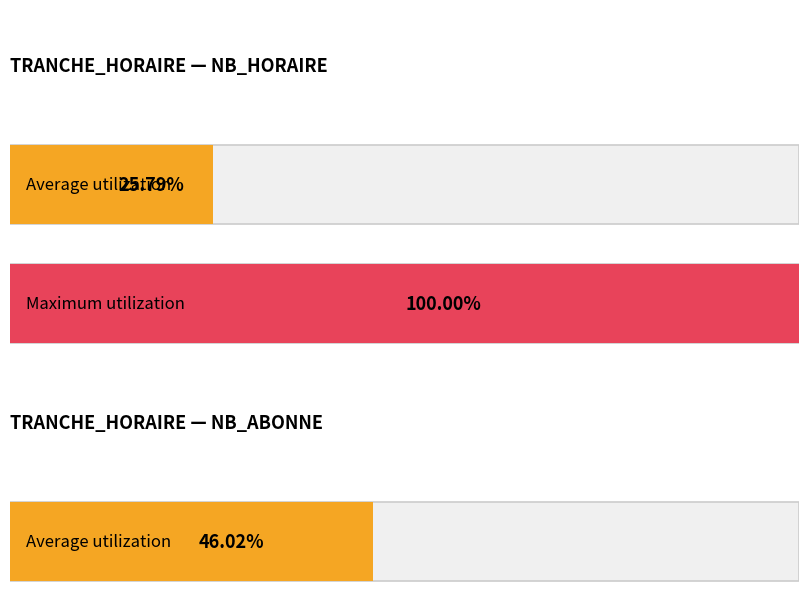

Which series has the largest total across all categories?

NB_HORAIRE